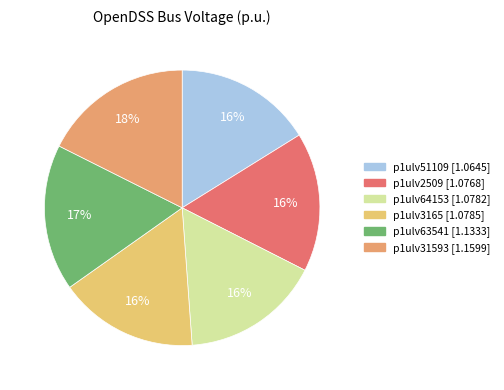

Which slice is the smallest?

p1ulv51109